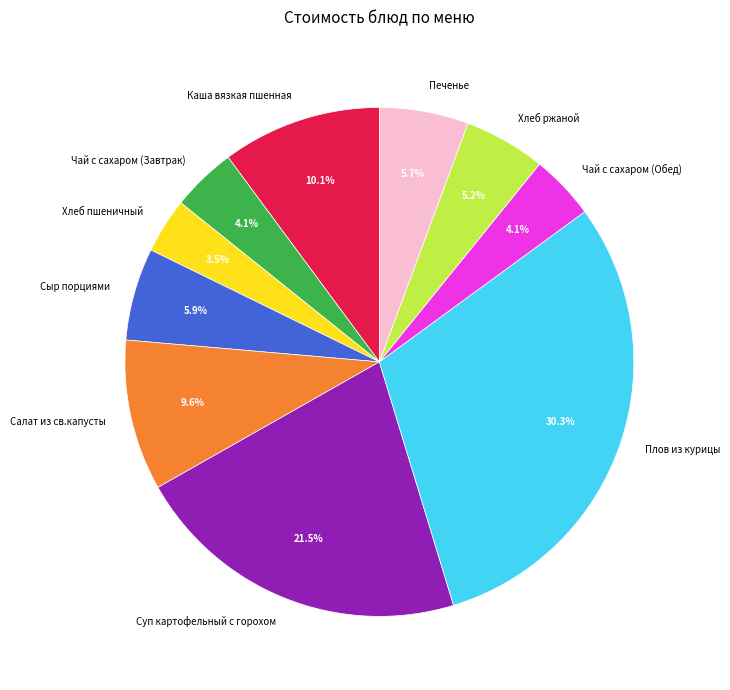

How many segments does this pie chart have?

10